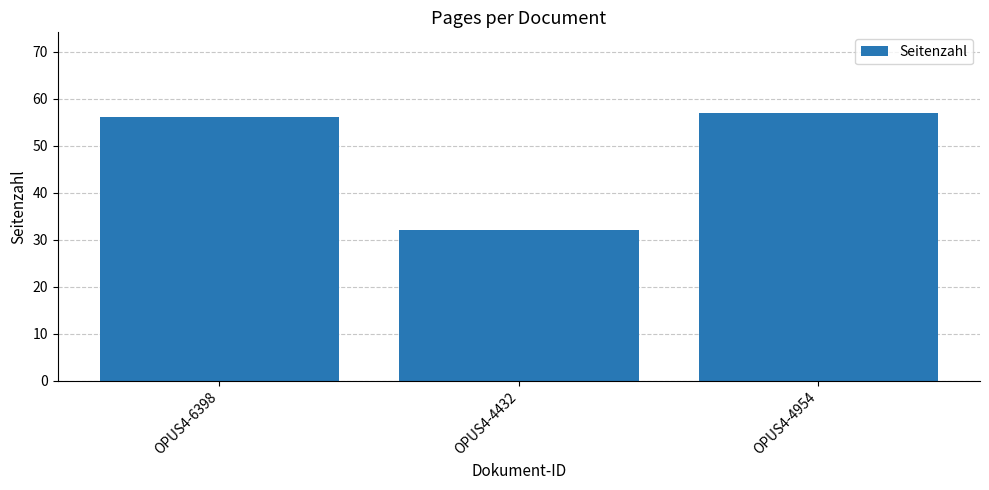

What is the label of the 3rd bar from the right?

OPUS4-6398